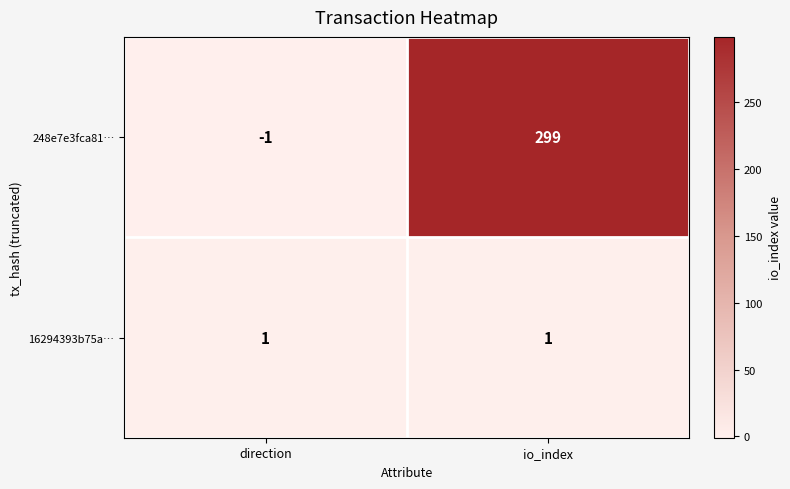

How many data points does each series have?

2